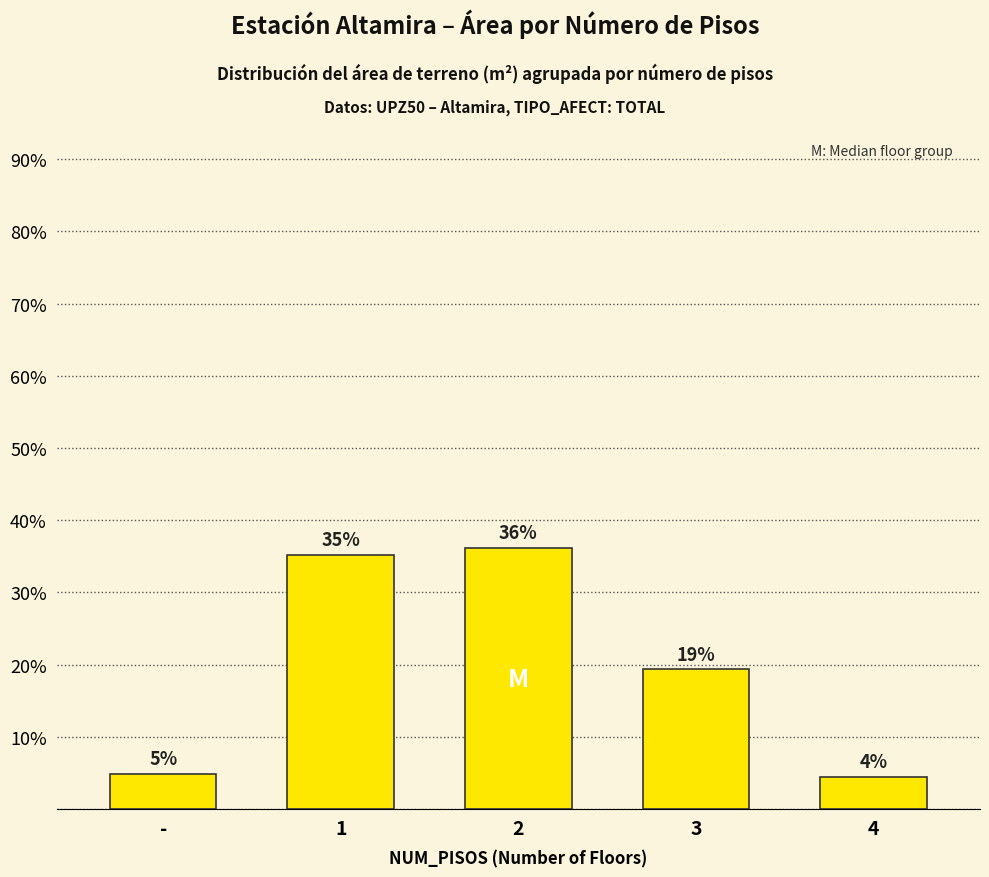

How many bars are there in total?

5